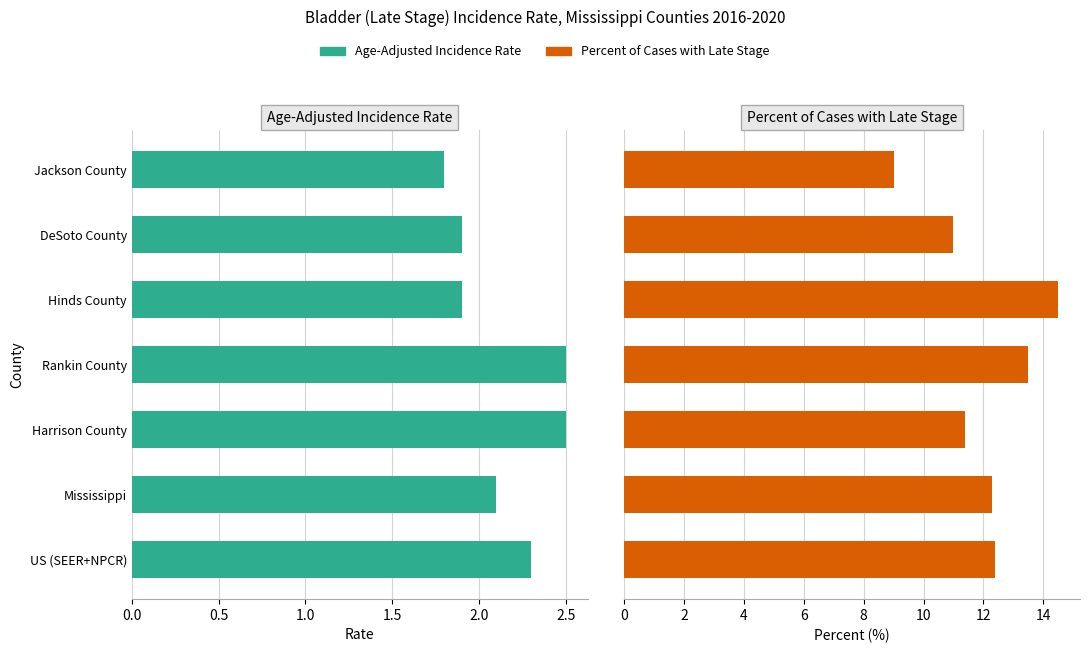

What is the maximum value for Age-Adjusted Incidence Rate?

2.5